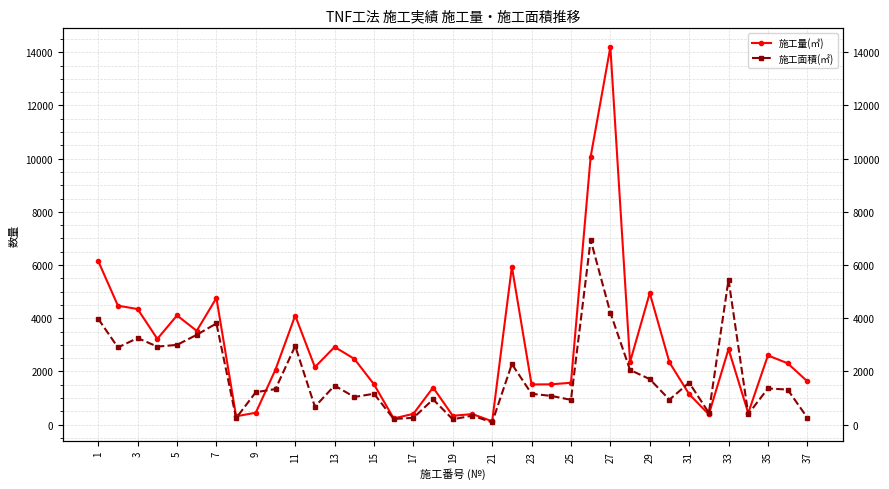

Rank the series by their maximum value, from highest to lowest.

施工量(㎥), 施工面積(㎡)